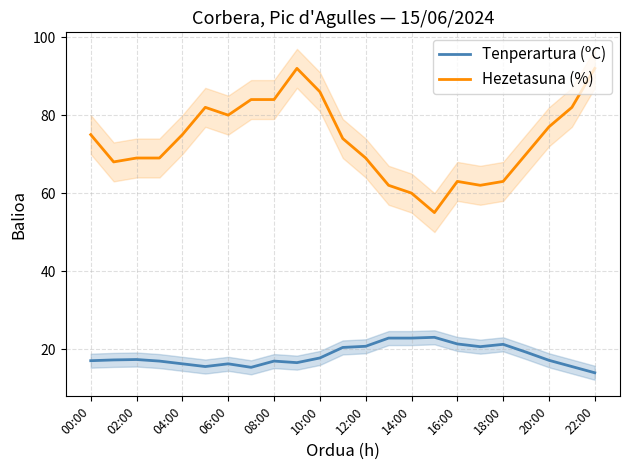

Is the value of Tenperartura (ºC) at 12:00 greater than the value of Hezetasuna (%) at 14:00?

No